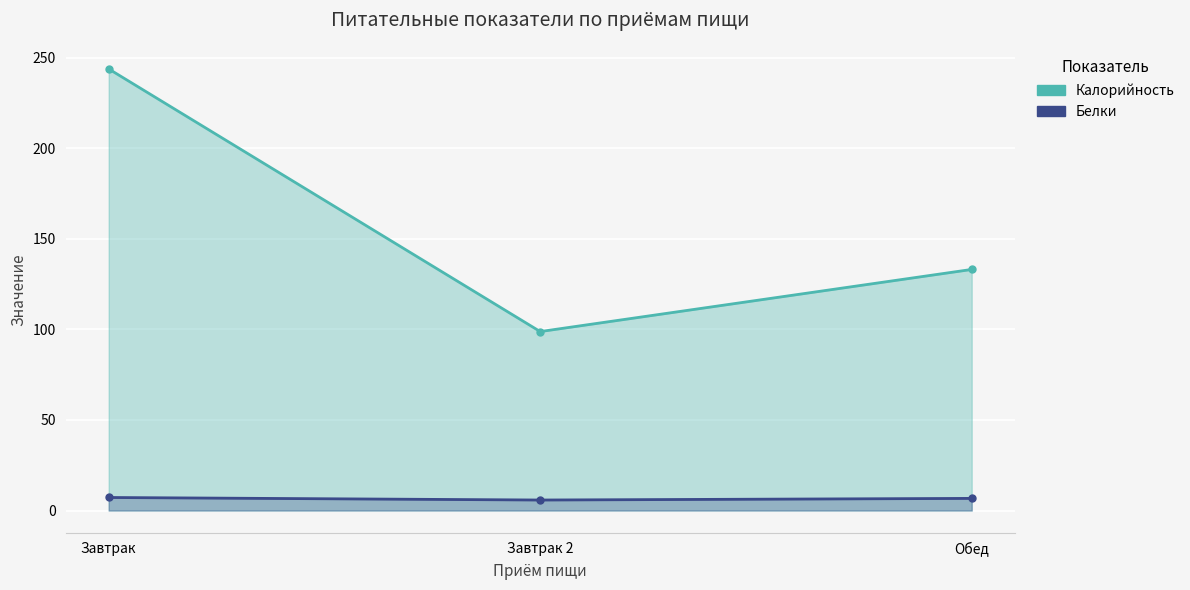

At which category is the sum across all series the highest?

Завтрак